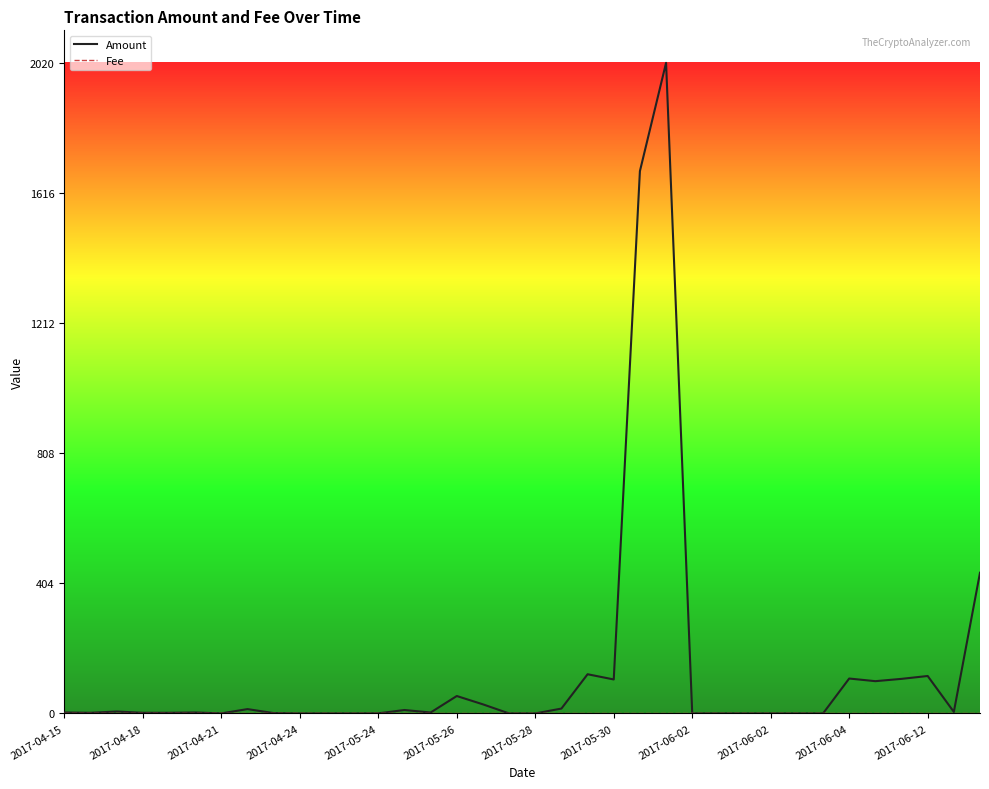

Does the chart have visible grid lines?

No